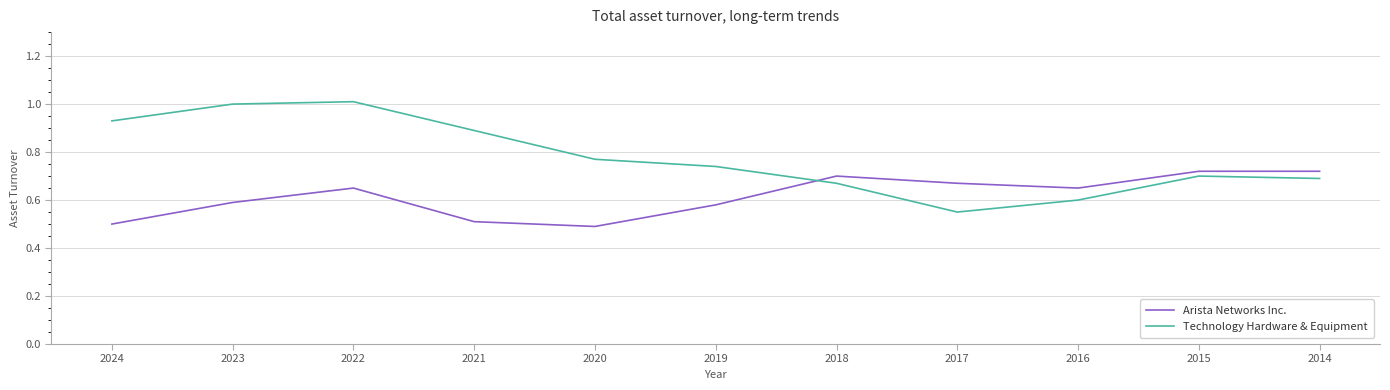

What is the smallest value displayed?

0.5